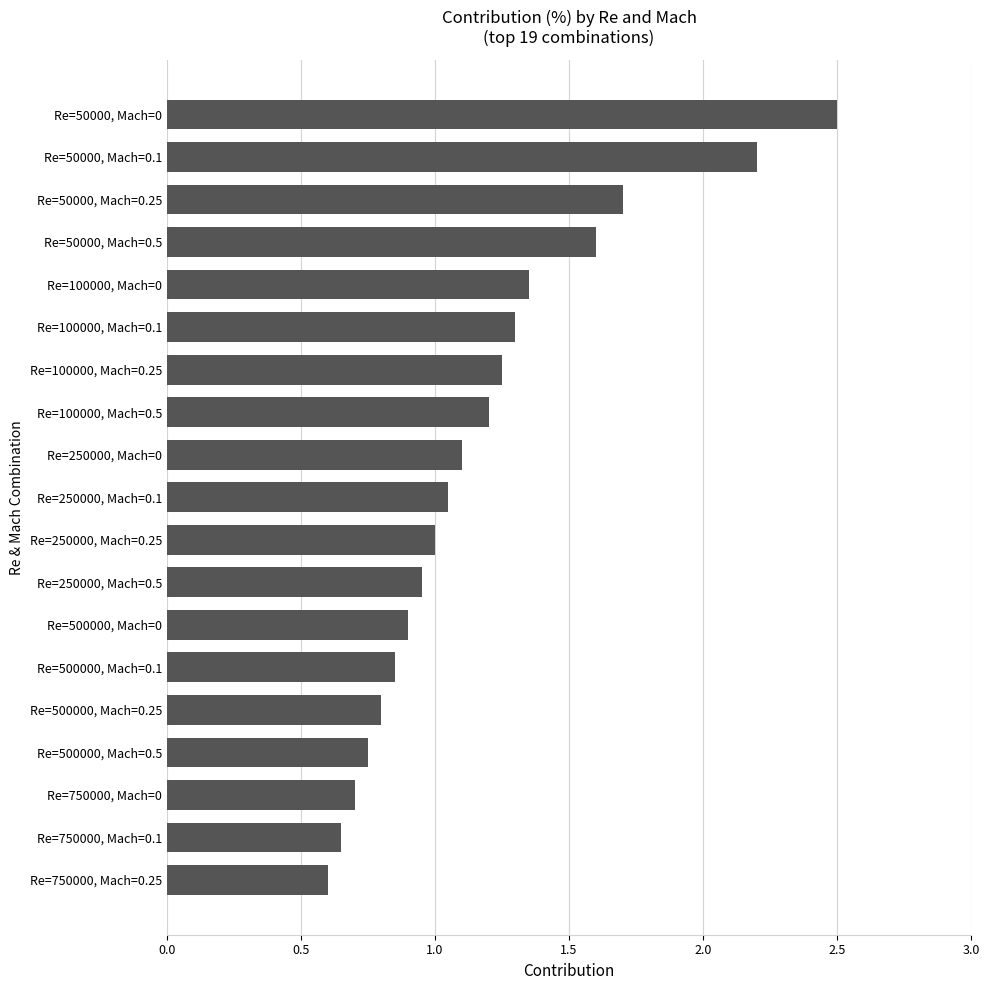

What is the difference between the maximum and minimum values?

1.9